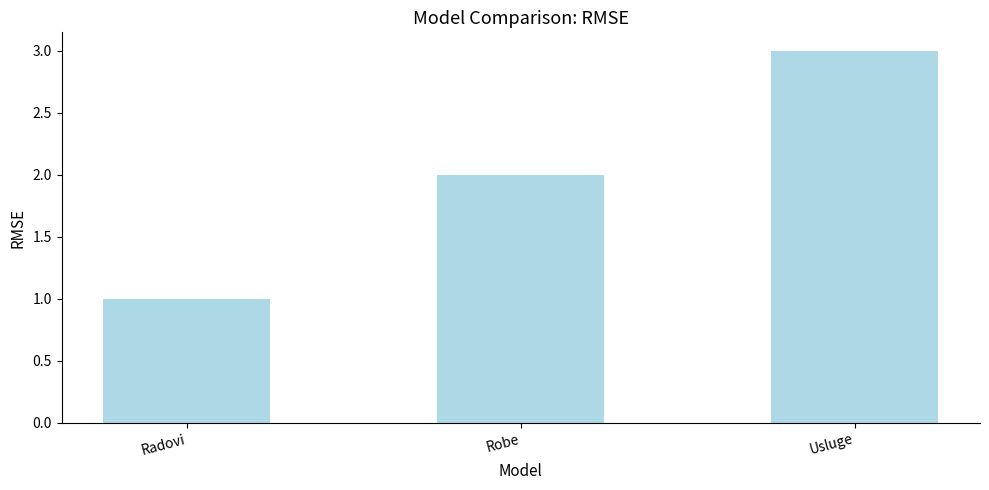

True or false: the data shows 2 at Robe.

True